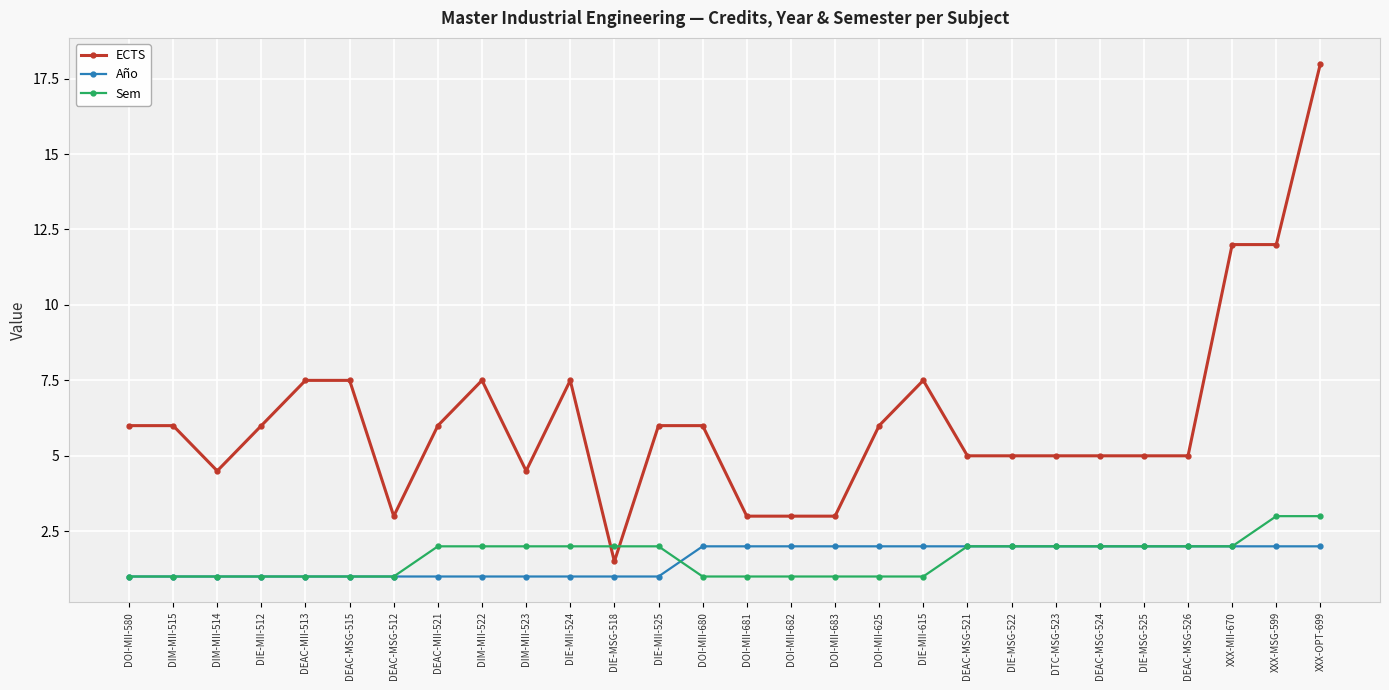

Reading left to right, what are all the values shown in this chart?

ECTS: 6.0	6.0	4.5	6.0	7.5	7.5	3.0	6.0	7.5	4.5	7.5	1.5	6.0	6.0	3.0	3.0	3.0	6.0	7.5	5.0	5.0	5.0	5.0	5.0	5.0	12.0	12.0	18.0
Año: 1.0	1.0	1.0	1.0	1.0	1.0	1.0	1.0	1.0	1.0	1.0	1.0	1.0	2.0	2.0	2.0	2.0	2.0	2.0	2.0	2.0	2.0	2.0	2.0	2.0	2.0	2.0	2.0
Sem: 1.0	1.0	1.0	1.0	1.0	1.0	1.0	2.0	2.0	2.0	2.0	2.0	2.0	1.0	1.0	1.0	1.0	1.0	1.0	2.0	2.0	2.0	2.0	2.0	2.0	2.0	3.0	3.0